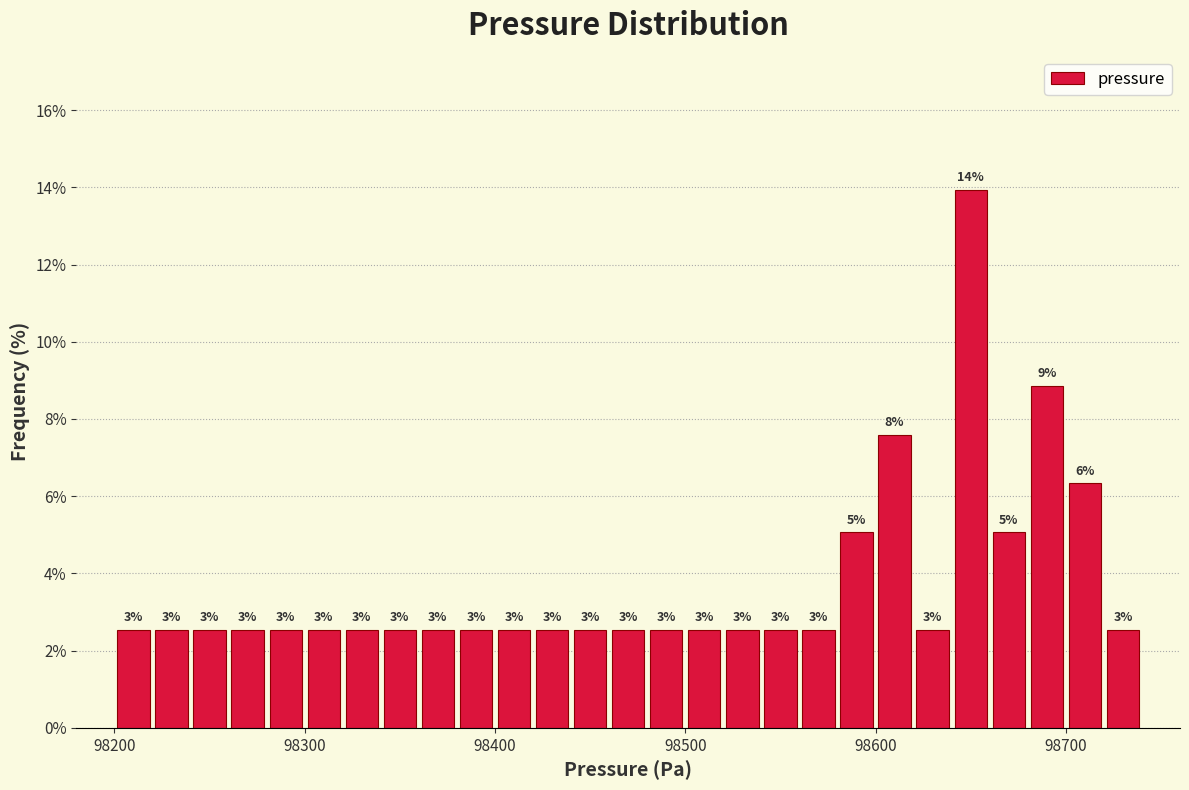

Around what value on the x-axis is the tallest bar? Give the approximate position of its centre, as read against the axis.

98650